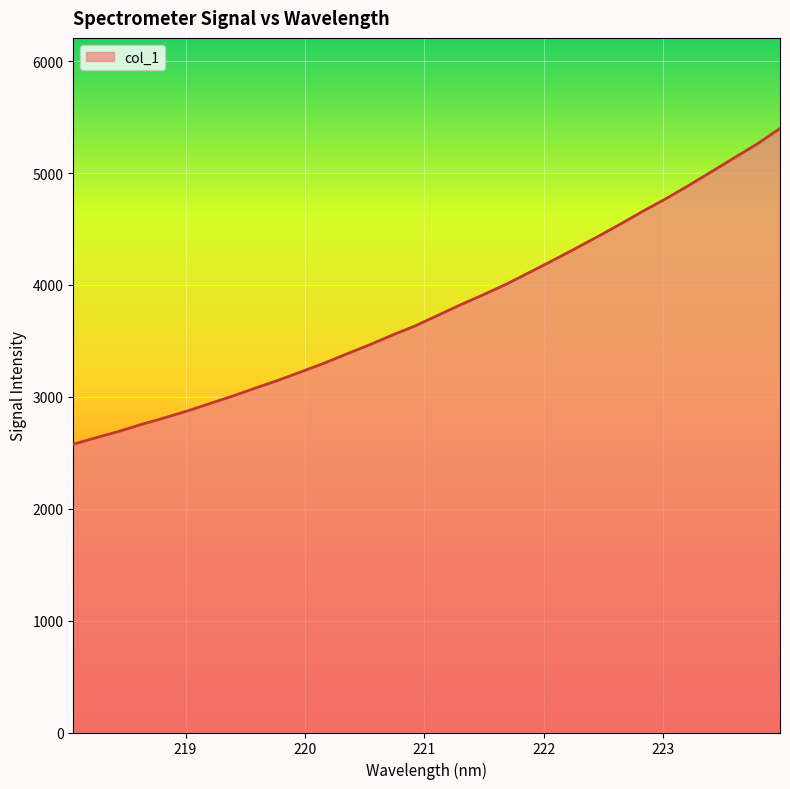

What is the maximum value shown in the chart?

5398.8